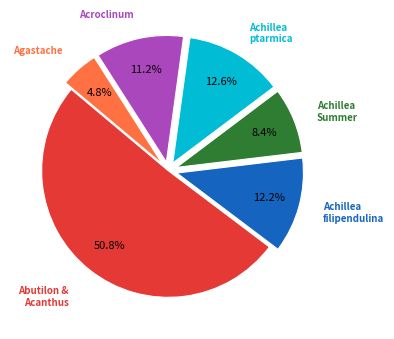

Does any single category account for the majority?

Yes